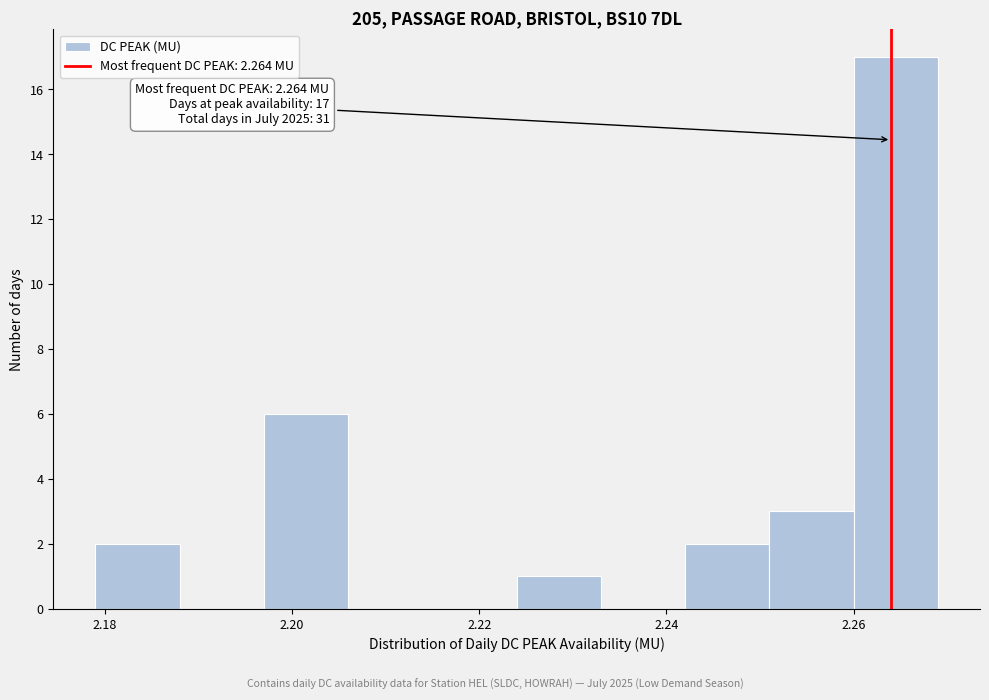

Which range on the x-axis has the tallest bar?

2.260 to 2.269